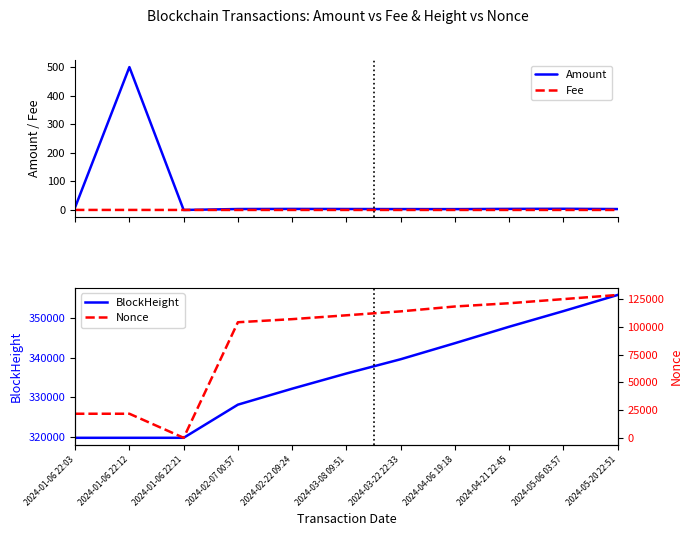

Which series has the largest range (max minus min)?

Nonce